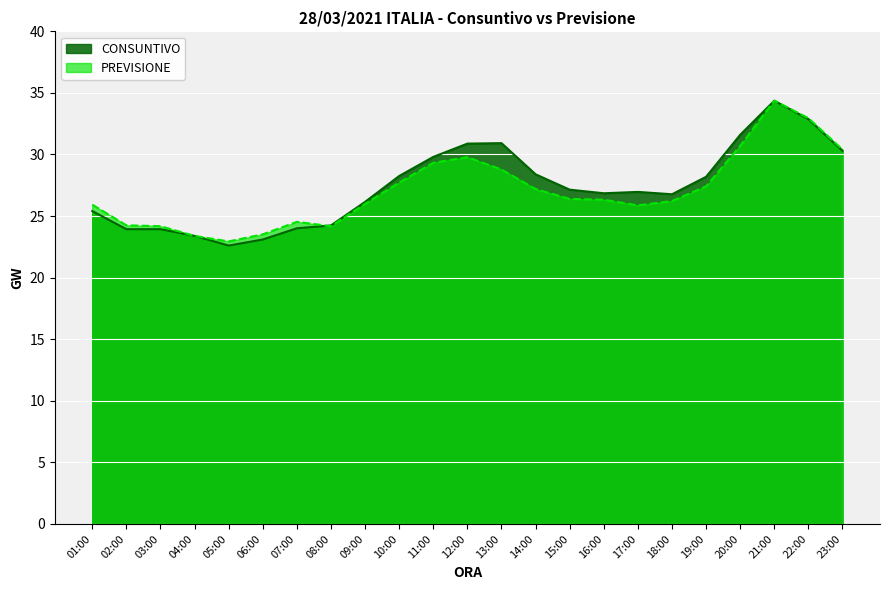

What is the maximum value shown in the chart?

34.4